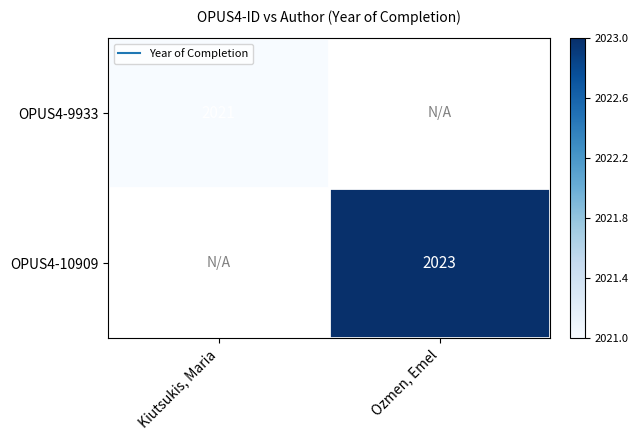

List the labels in order of OPUS4-9933 value, smallest first.

Kiutsukis, Maria, Ozmen, Emel